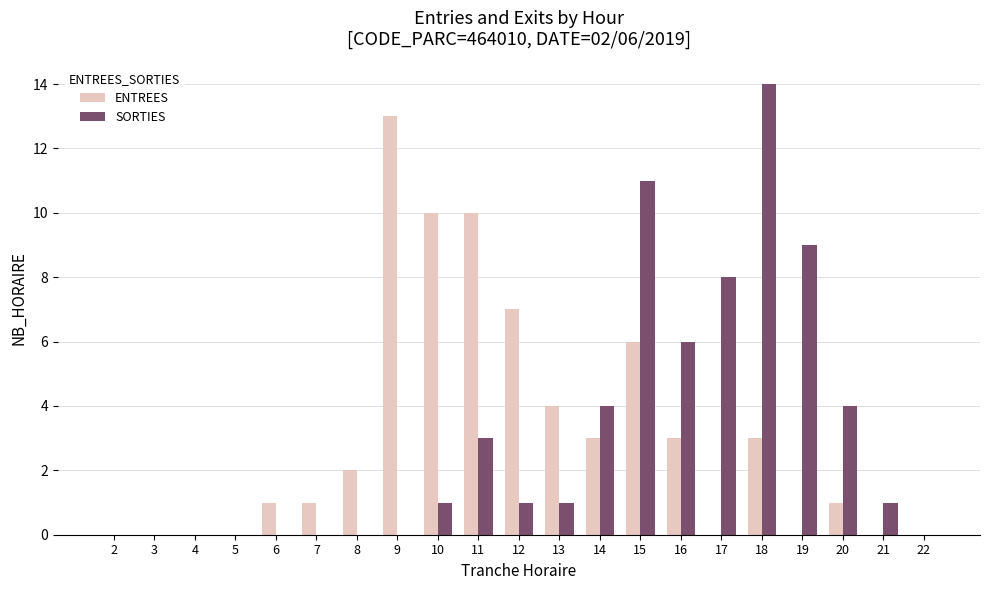

Are the bars grouped side by side (vs. stacked)?

Yes